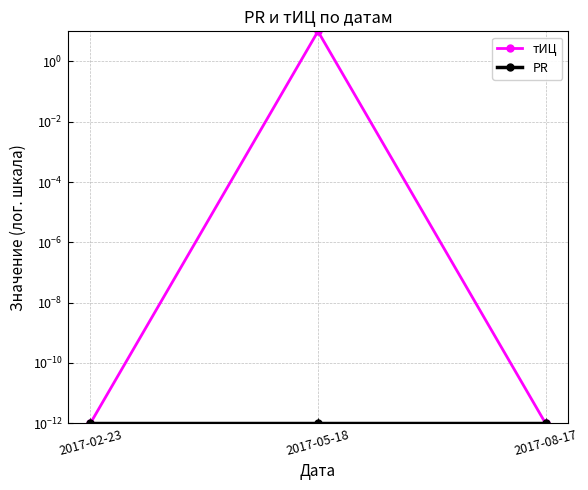

Does the chart display data point markers on the line(s)?

Yes